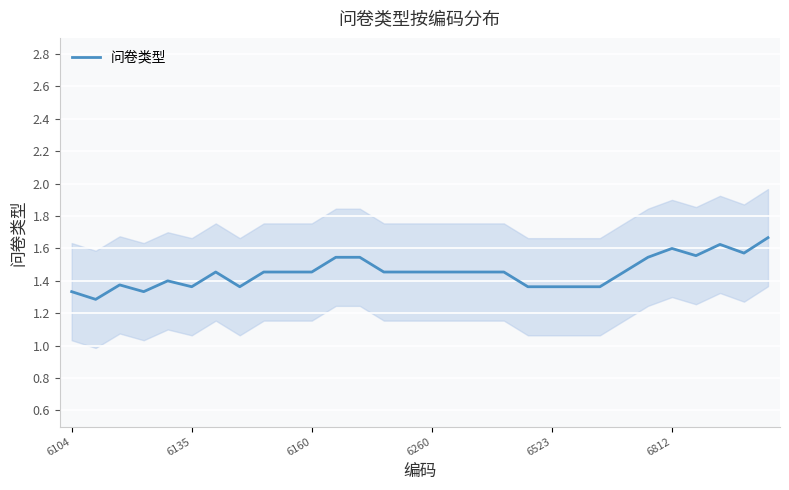

What is the change in value from 6812 to 16?

+0.1